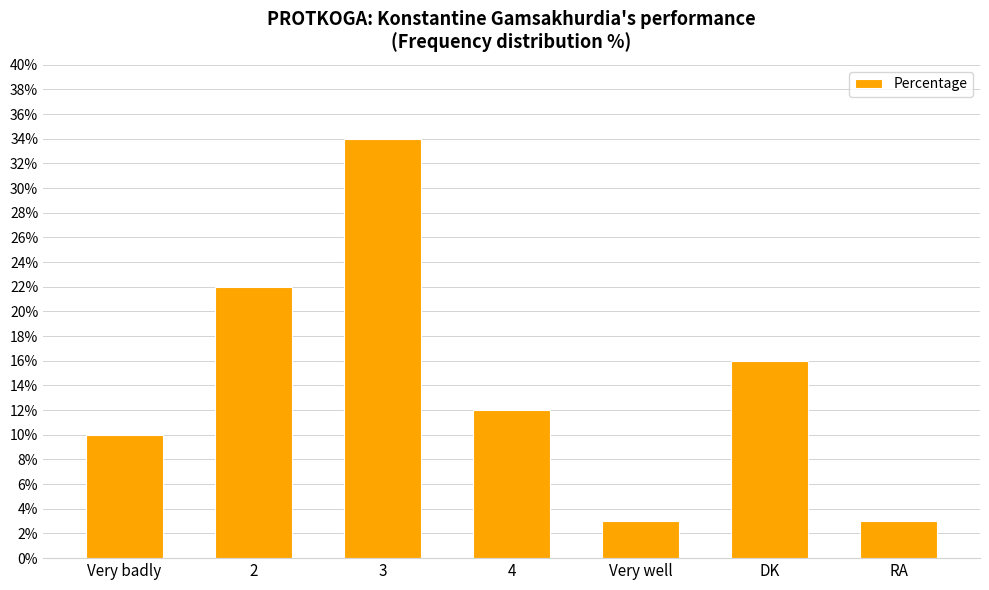

The chart shows a value of 16 at DK. True or false?

True